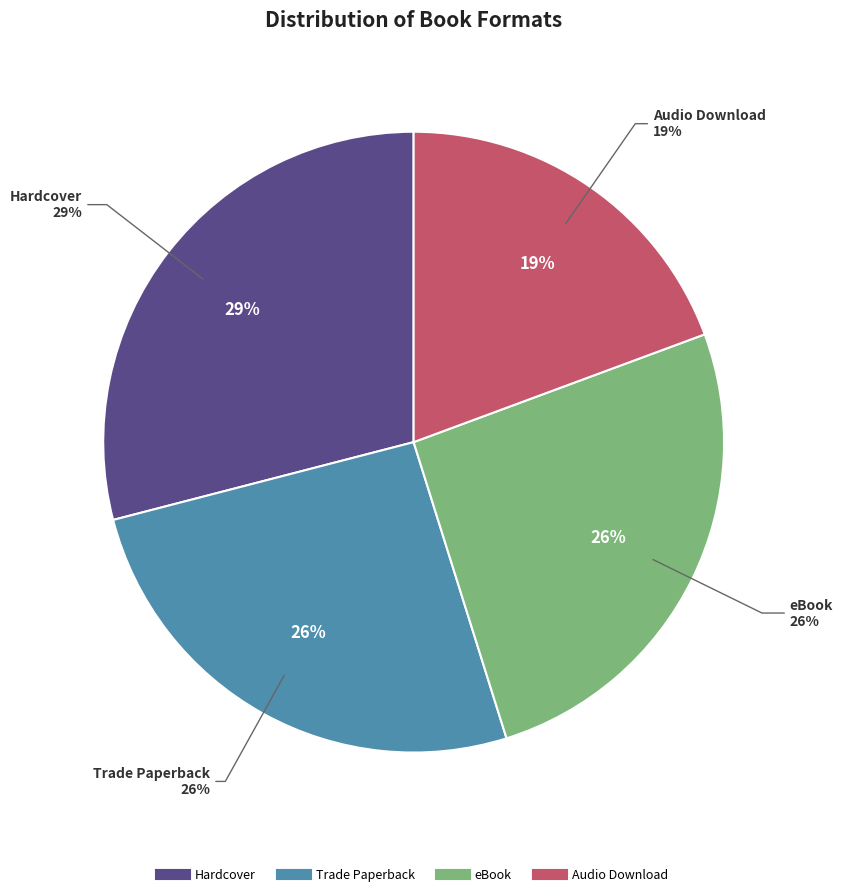

How many segments does this pie chart have?

4